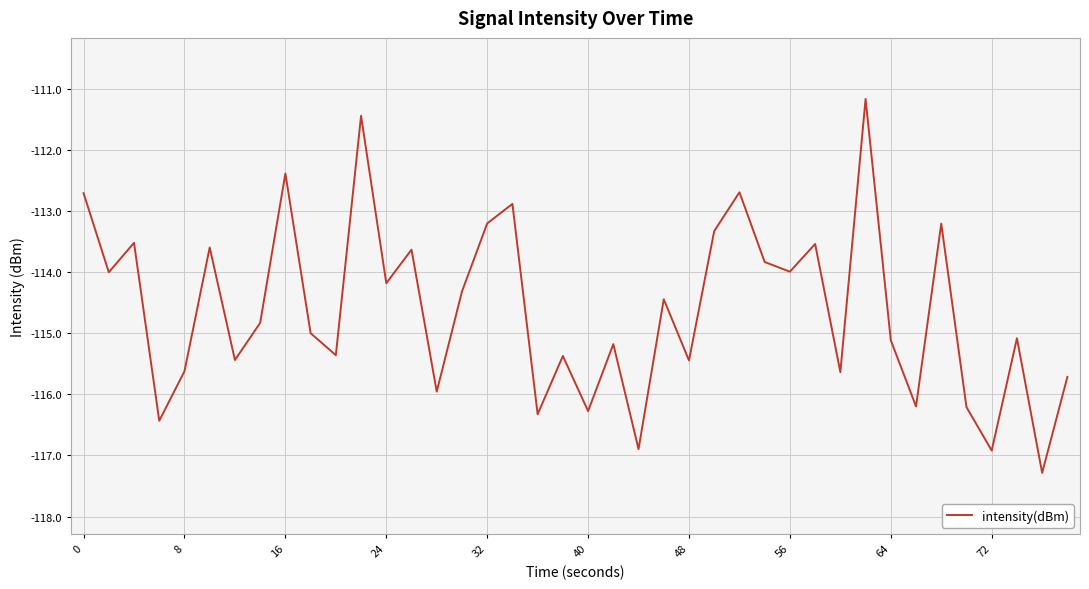

What is the greatest value displayed?

-111.2